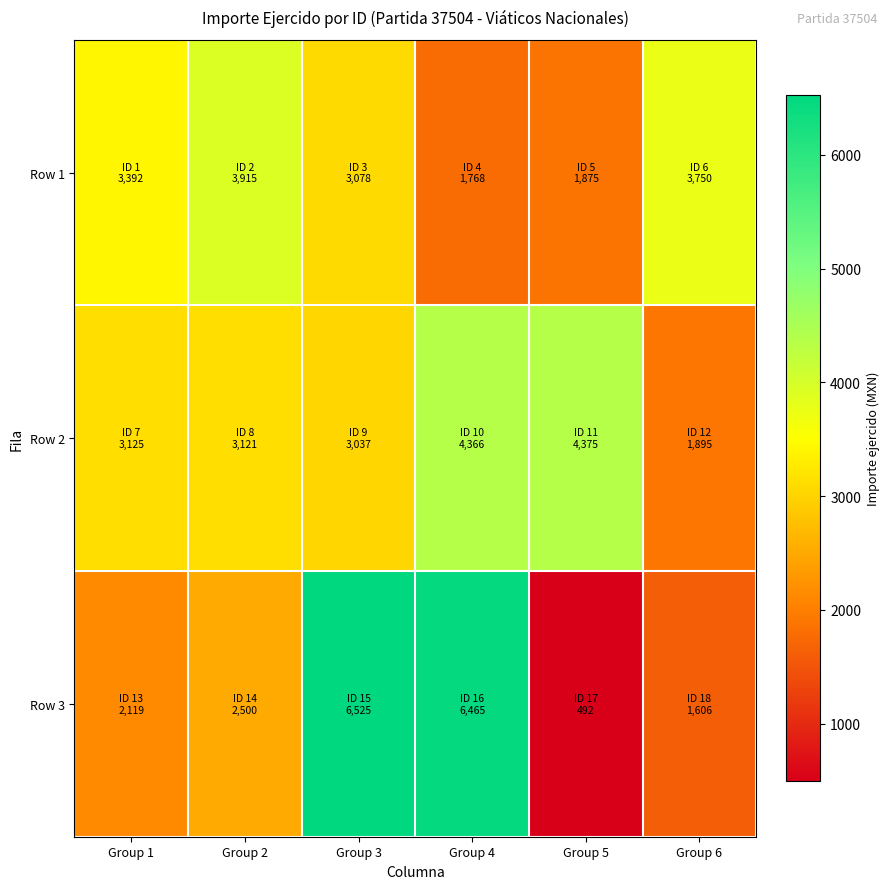

At which category does the chart reach its minimum across all series?

Group 5